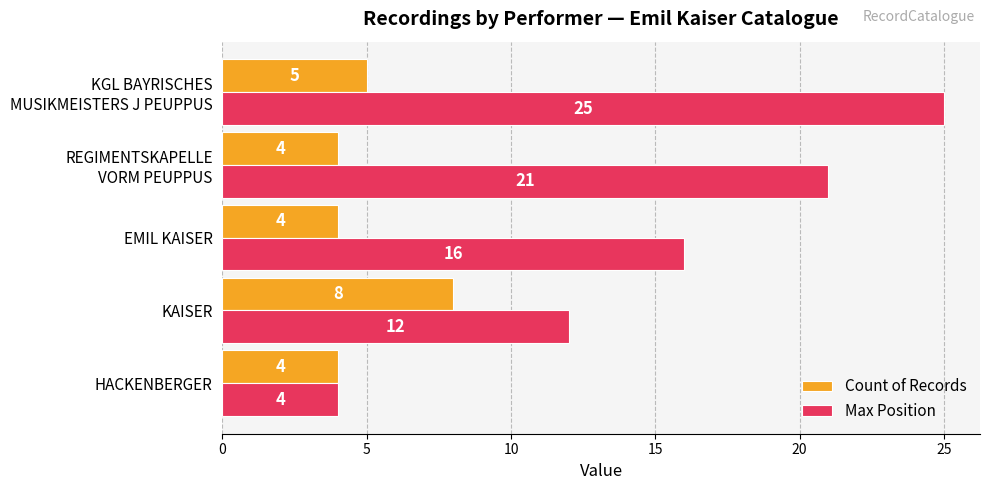

Rank the series by their maximum value, from highest to lowest.

Max Position, Count of Records